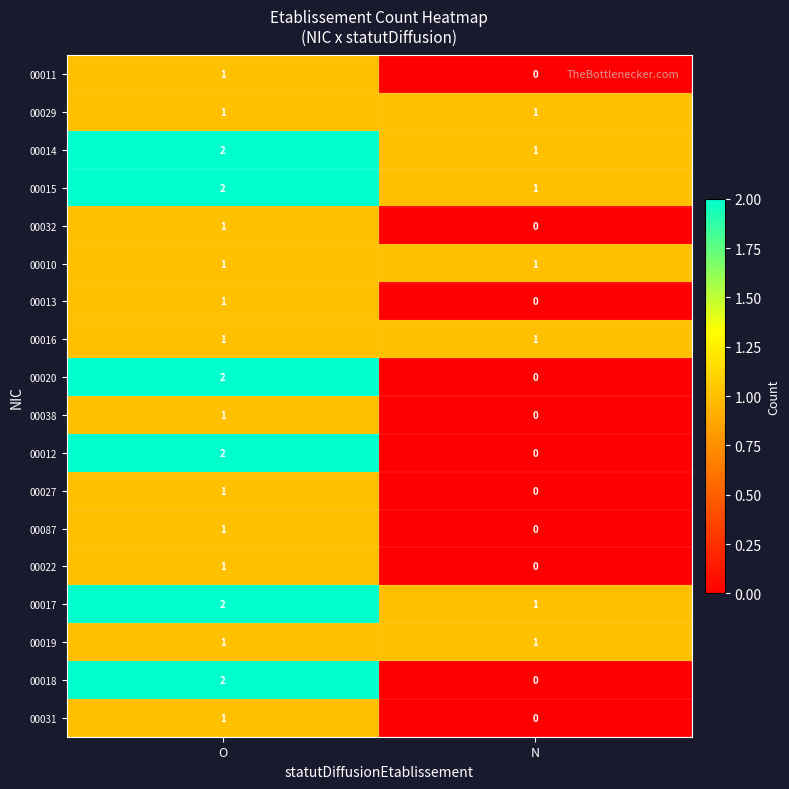

What is the sum of the 00014 values at O and N?

3